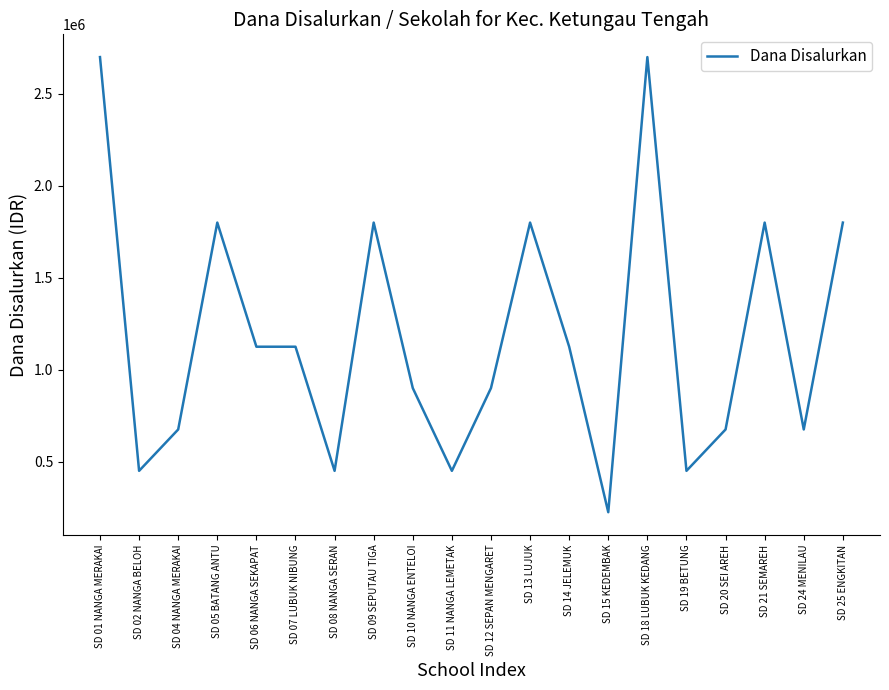

What value does the data have at SD 10 NANGA ENTELOI?

900000